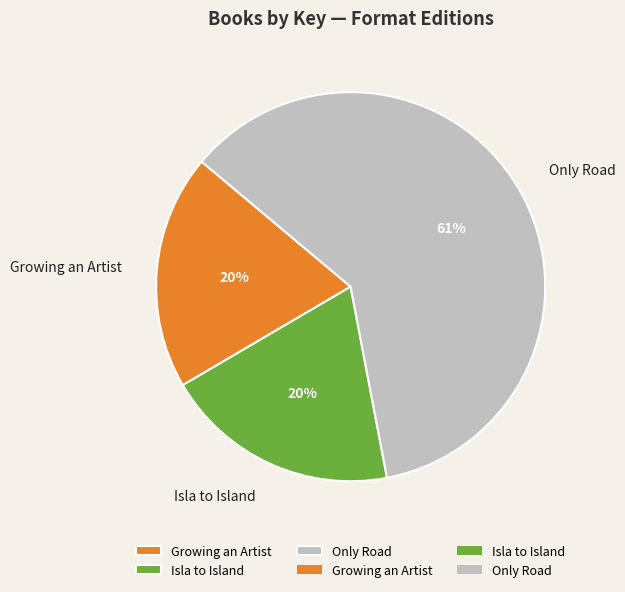

What percentage is the Isla to Island slice, to the nearest percent?

20%